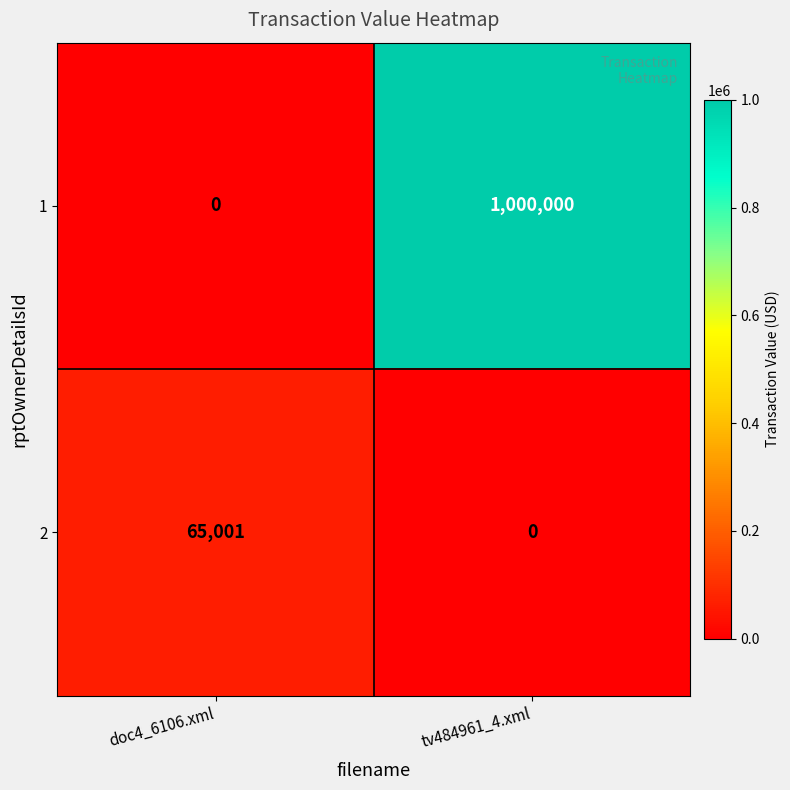

At which label is 2 closest to 32500?

tv484961_4.xml